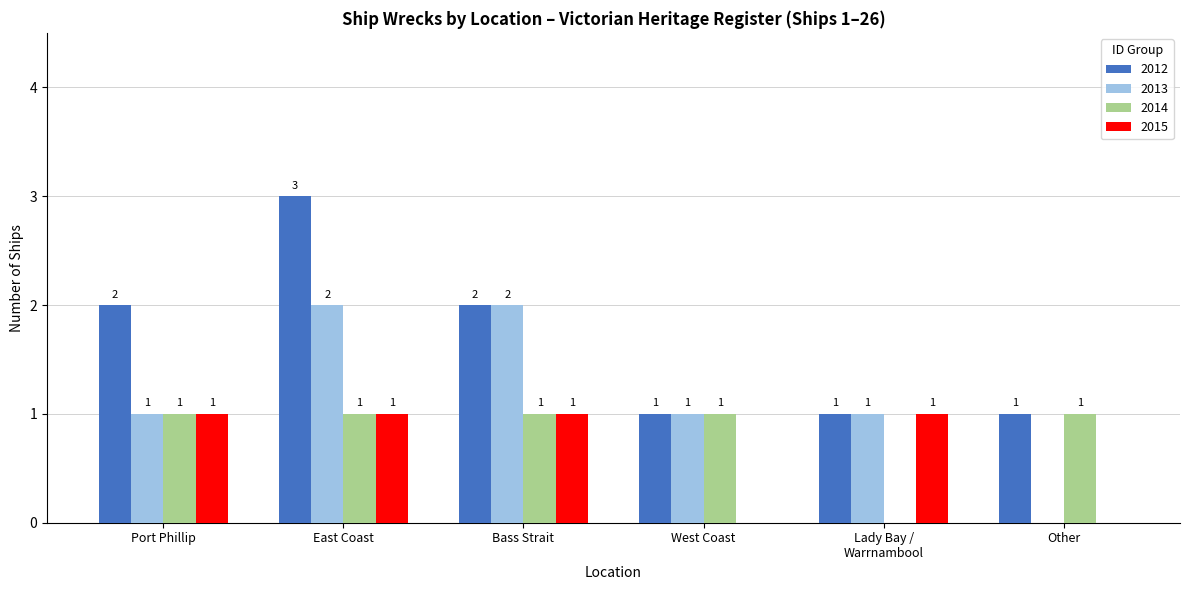

The 2015 series shows 2 at Port Phillip. True or false?

False